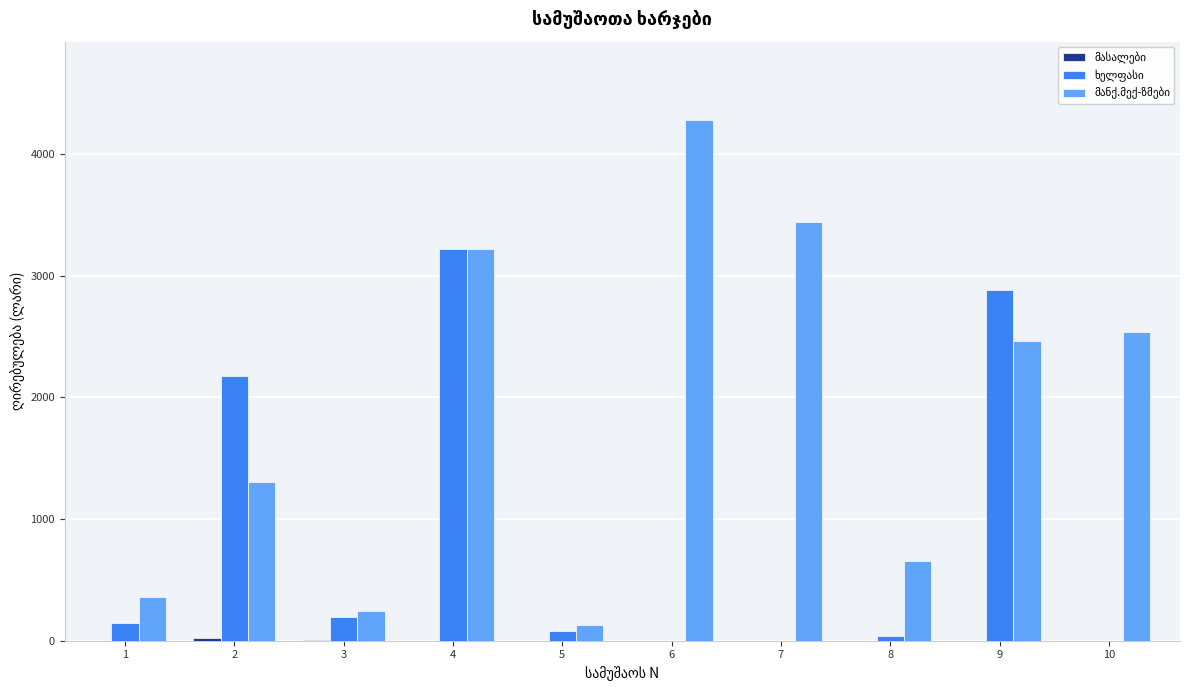

At which category is the sum across all series the highest?

4